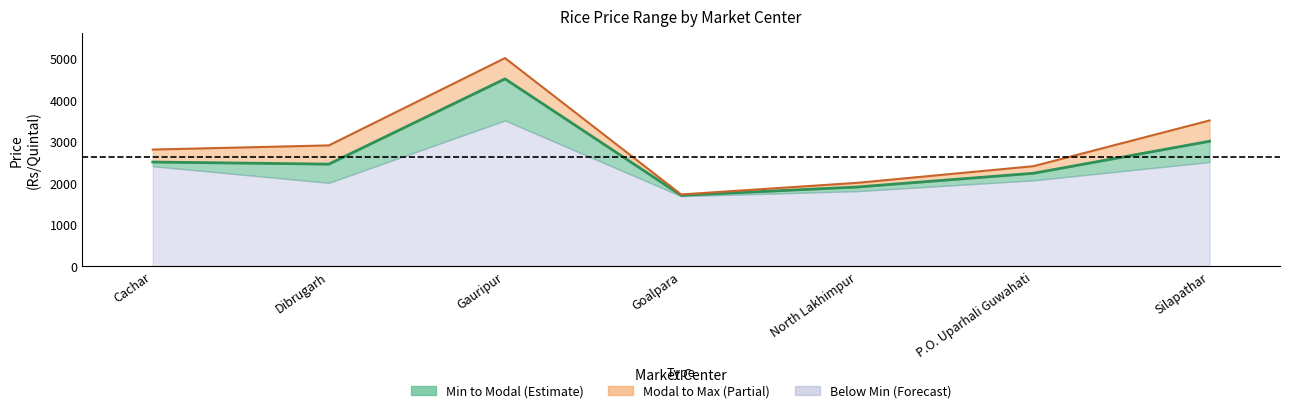

What is the sum of all Modal Price values?

18280